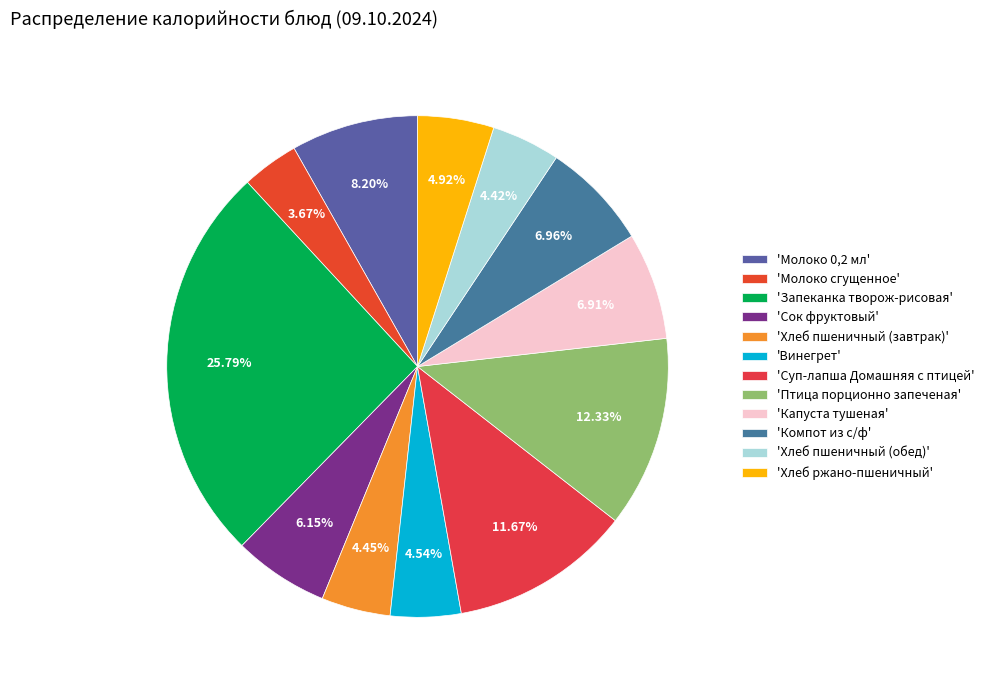

Count the number of slices in the pie.

12